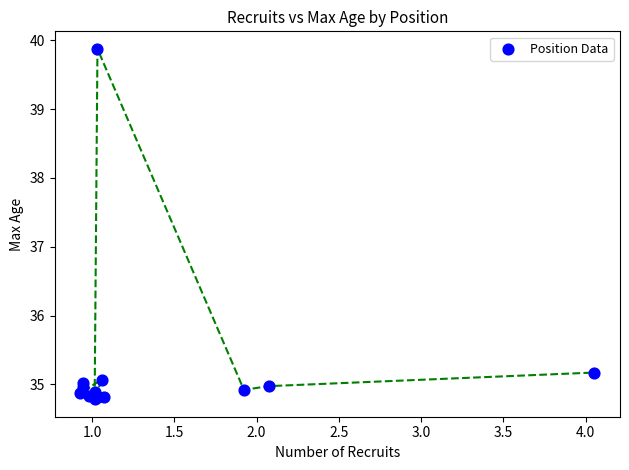

What Y value in the scatter plot is closest to 37?

35.2